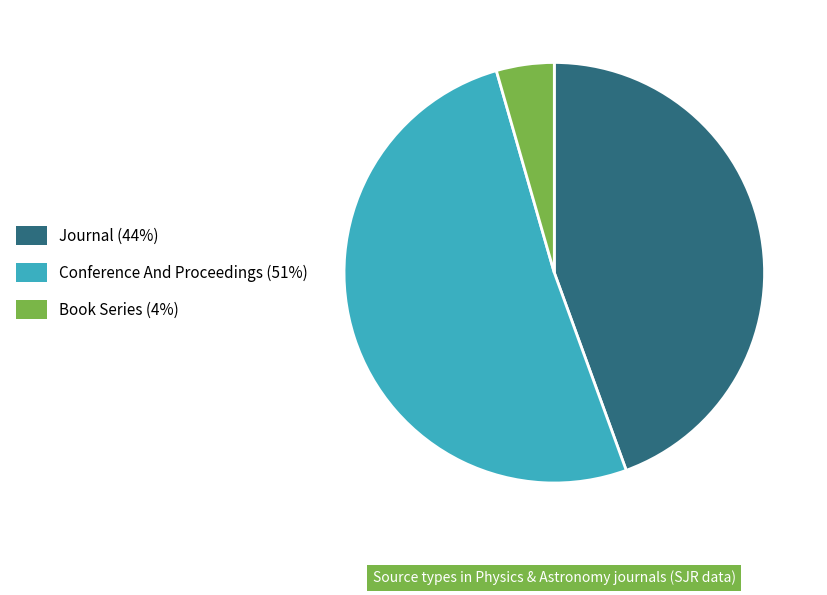

Is there a majority slice in this chart?

Yes